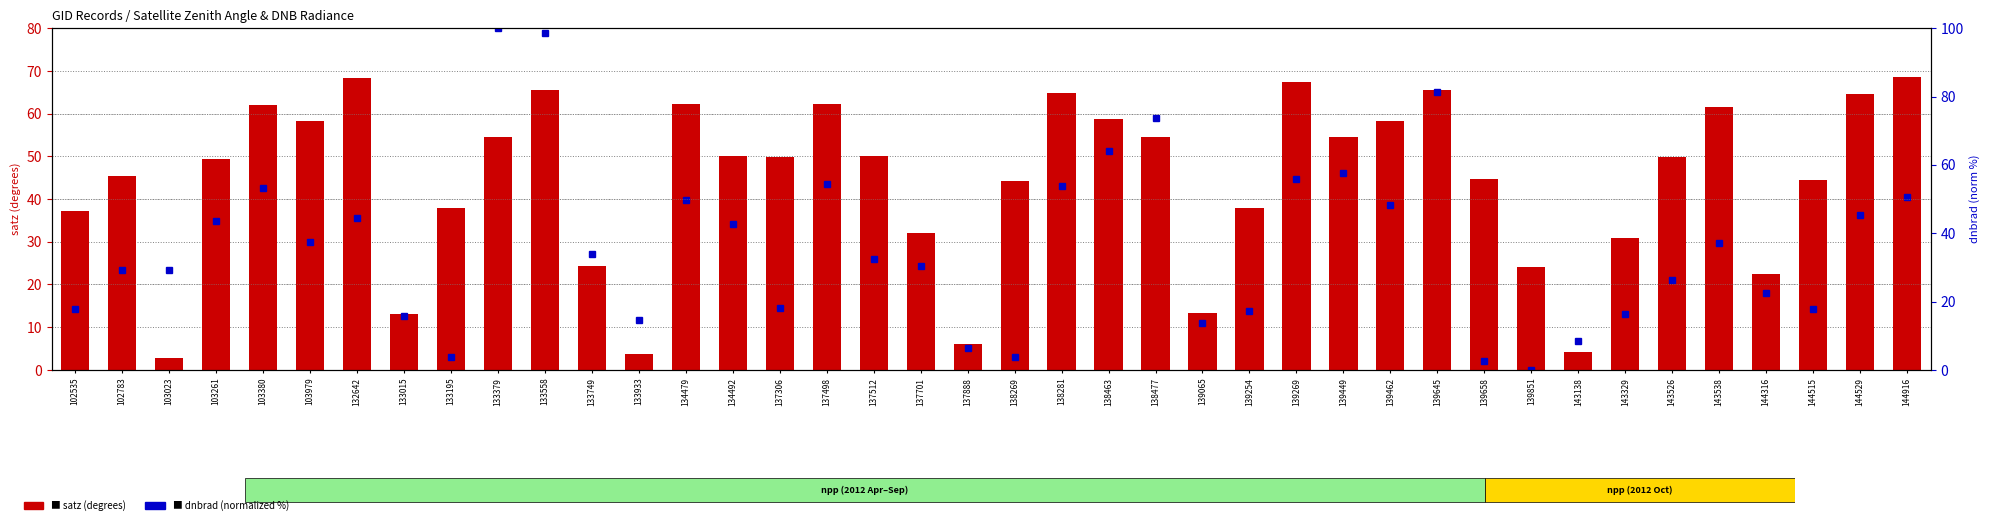

What are all the series names shown in the legend?

satz, dnbrad (normalized %)